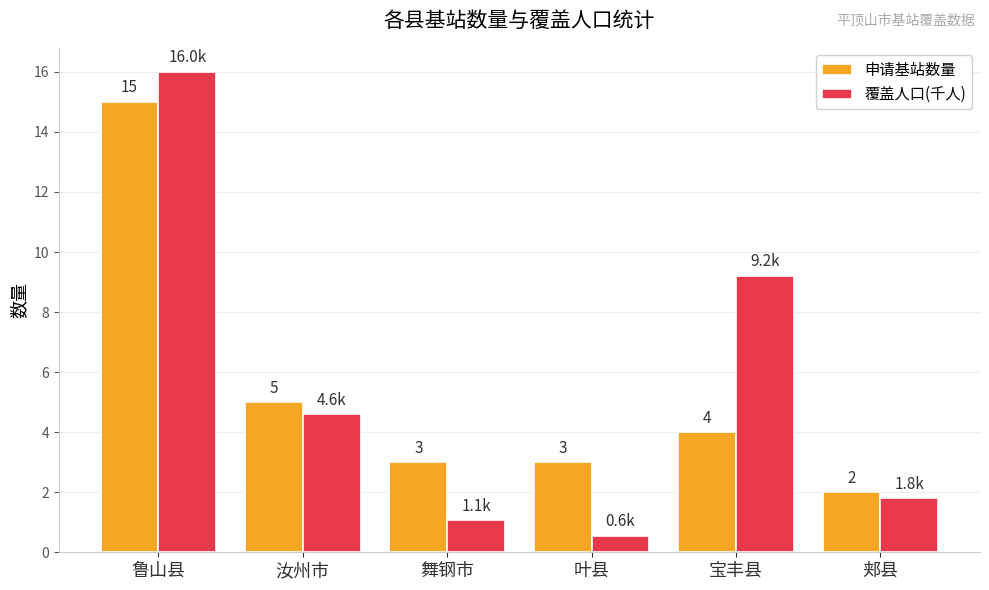

What is the value of the 覆盖人口(千人) bar at the 2nd from the left?

4.6